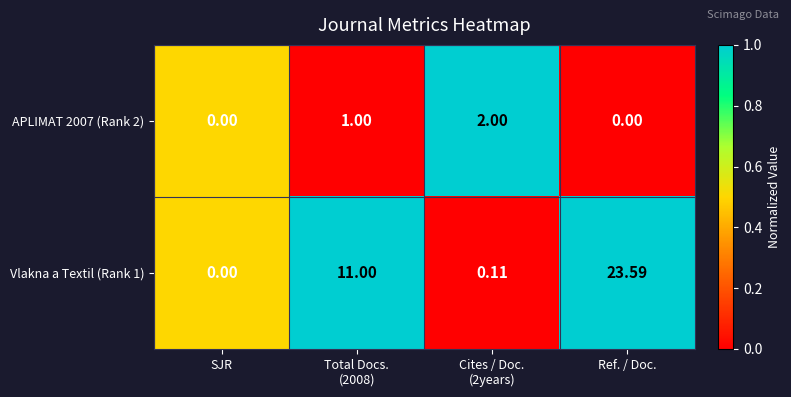

At which category does the chart reach its peak across all series?

Ref. / Doc.